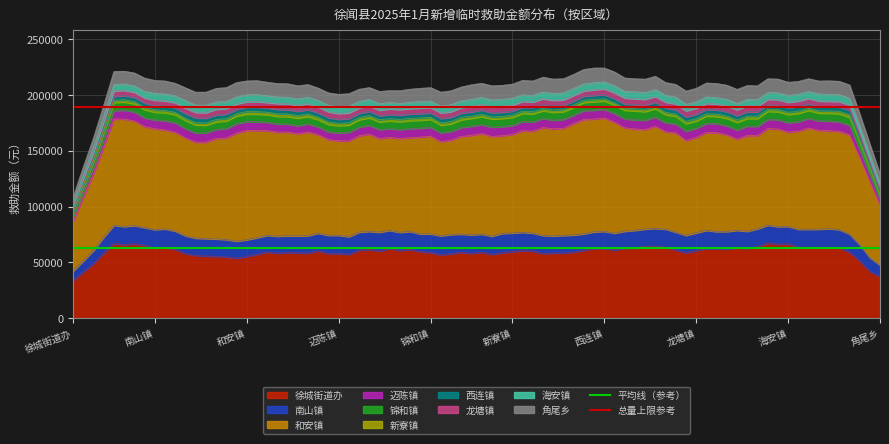

How many lines are shown in the chart?

2